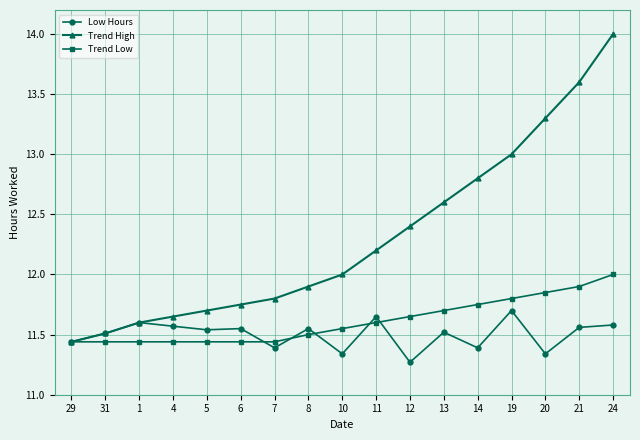

What is the greatest value displayed?

14.0